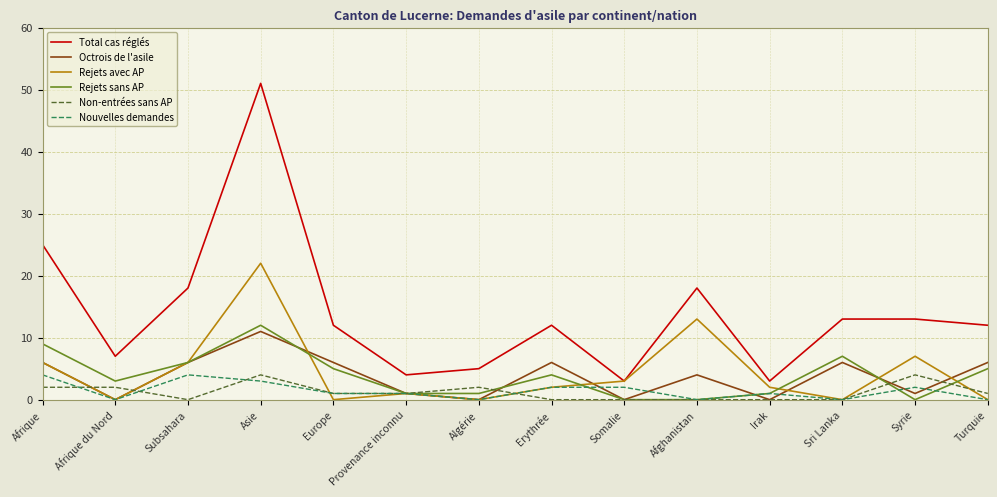

What is the spread (max minus min) of values at Subsahara?

18